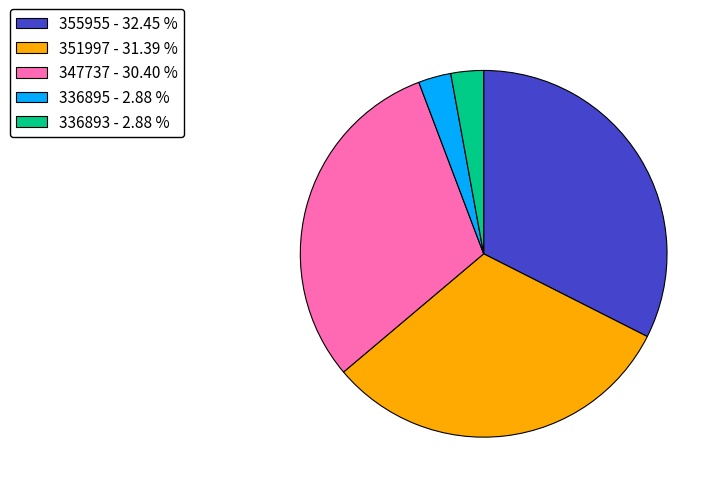

Does any single category account for the majority?

No